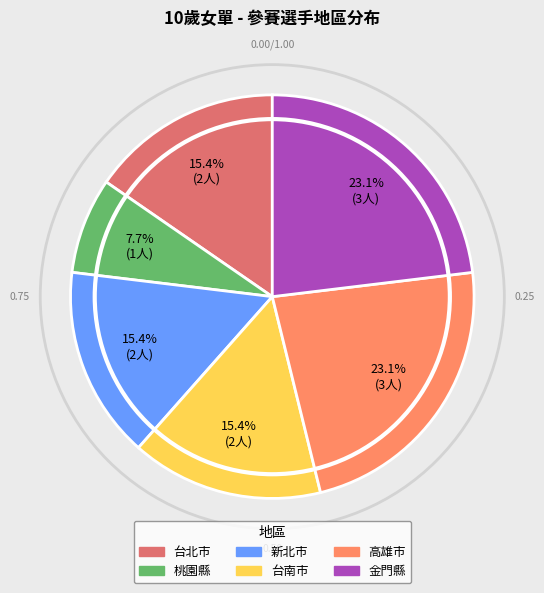

How many segments does this pie chart have?

6